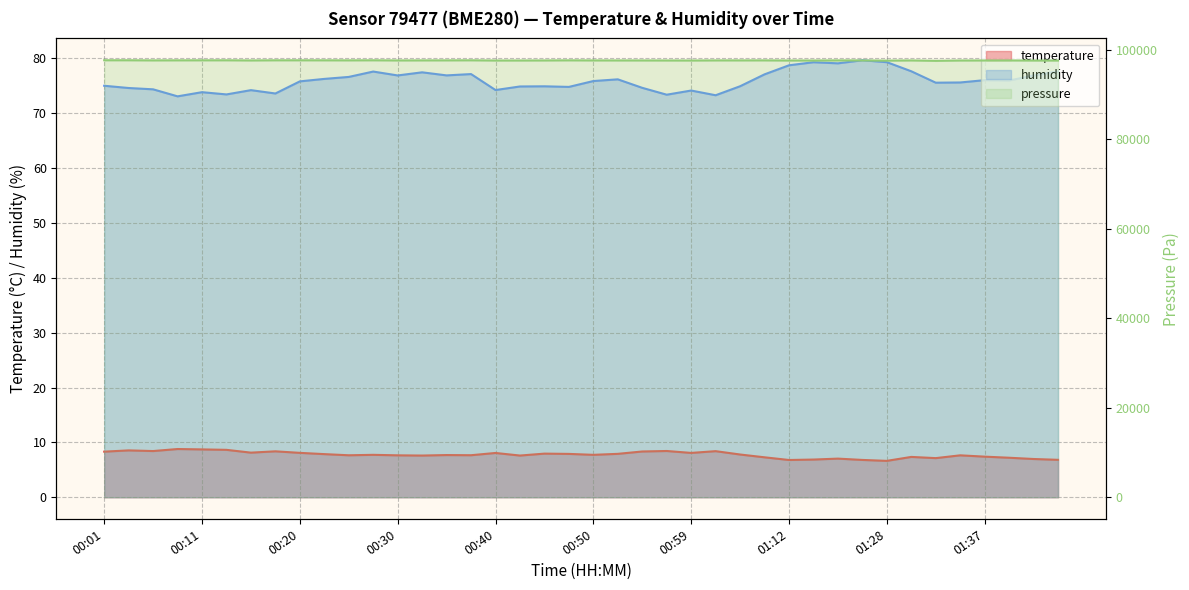

In temperature, how many points are higher than both neighbors (excluding endpoints)?

12